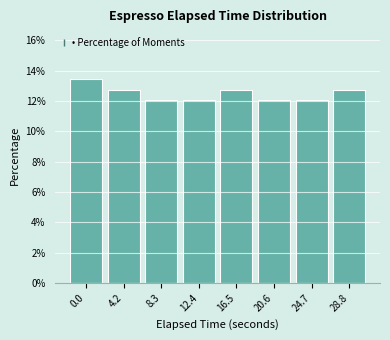

Reading left to right, extract all data points from this chart.

13.4	12.8	12.1	12.1	12.8	12.1	12.1	12.8